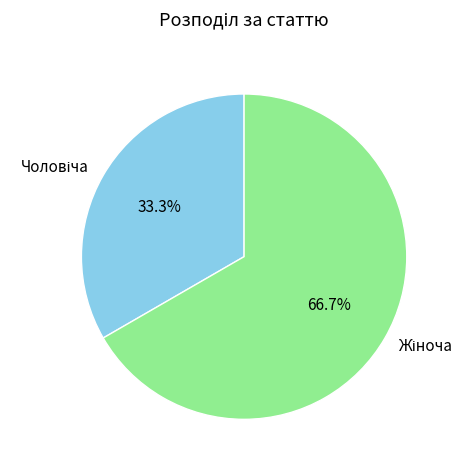

Does any single category account for the majority?

Yes